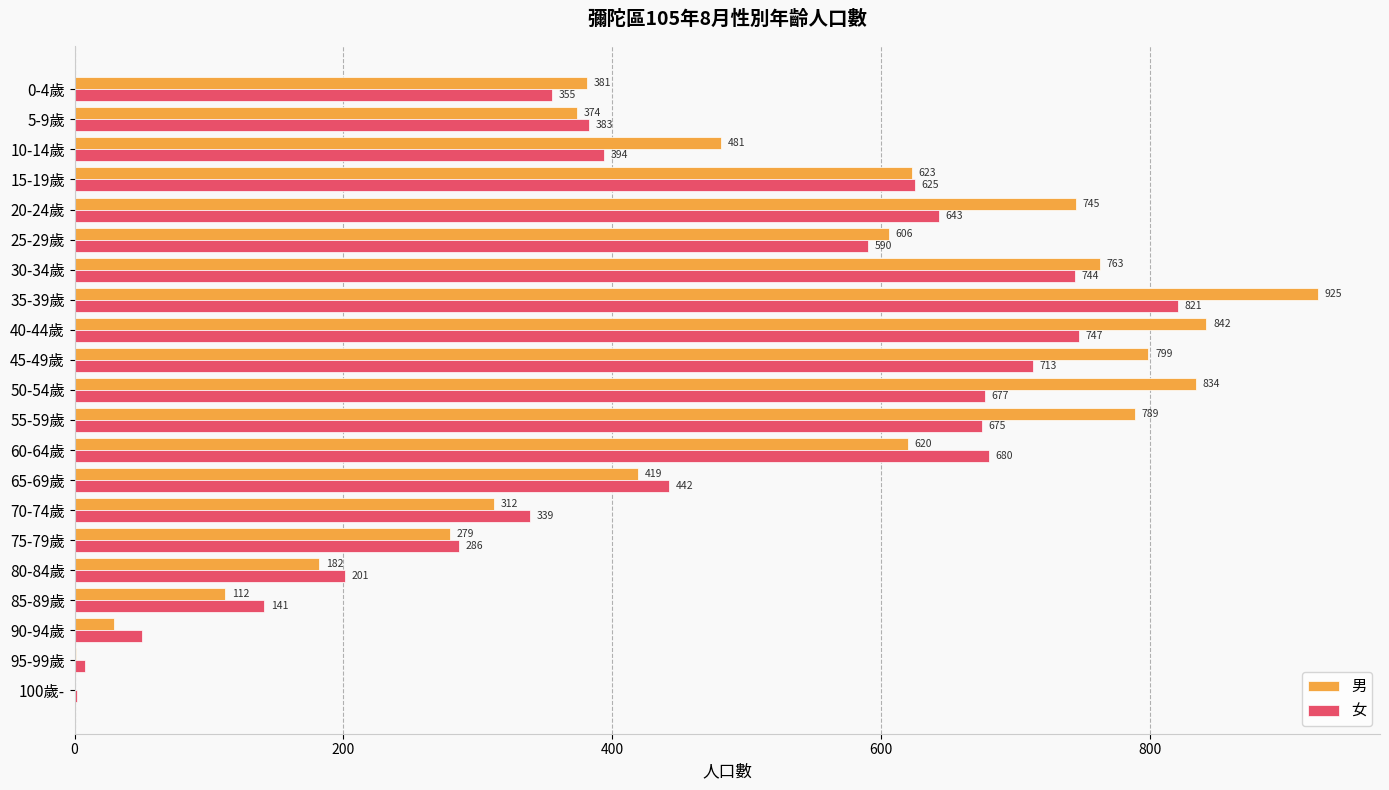

How many series are shown in this chart?

2